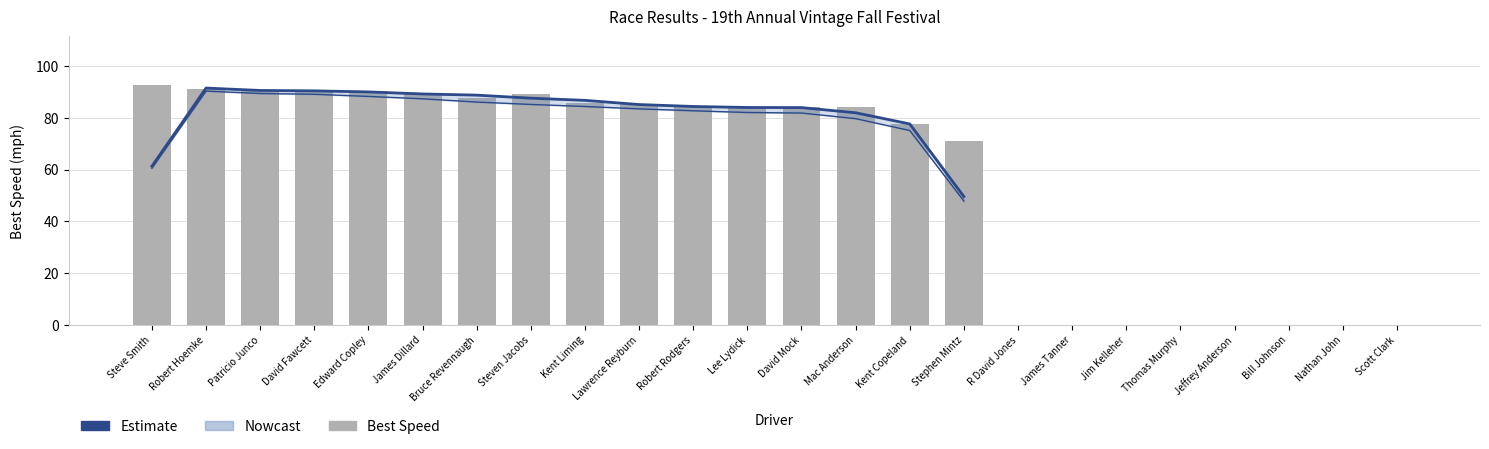

What is the label of the 15th bar from the right?

Lawrence Reyburn